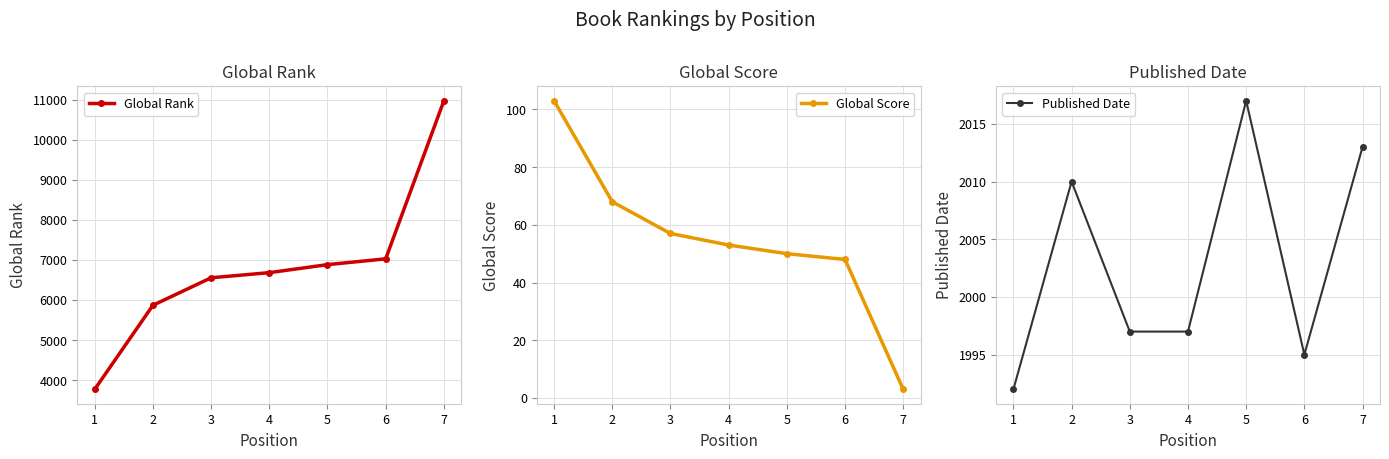

What is the value of the Published Date point at the 2nd from the left?

2010